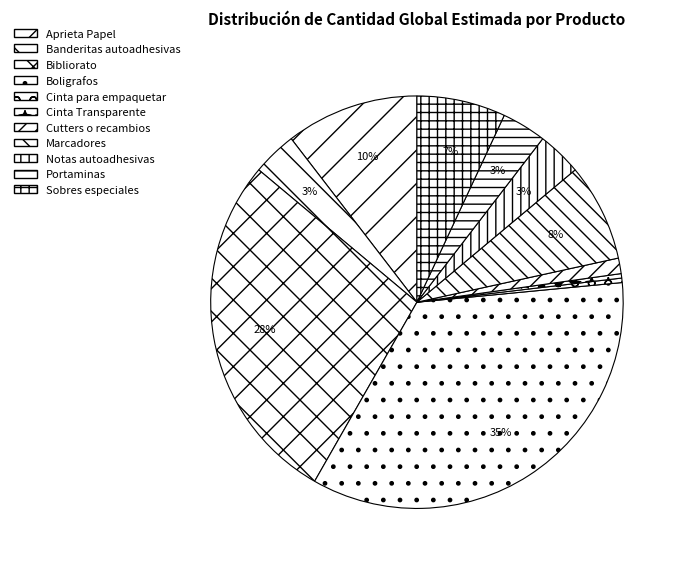

Combined, do Marcadores and Cutters o recambios account for over 50%?

No